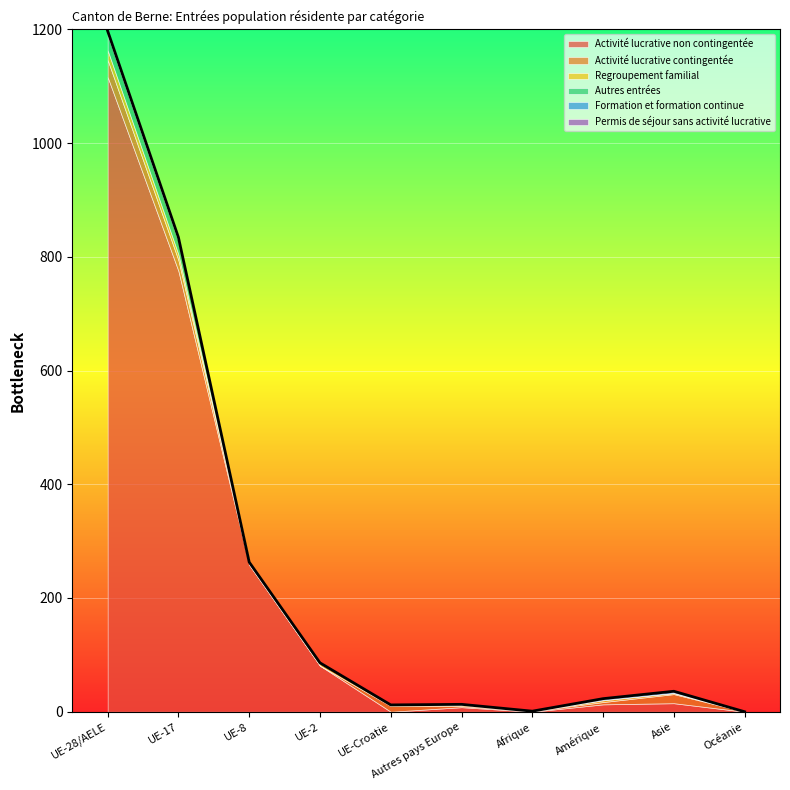

Is the value of Autres entrées at Amérique greater than the value of Activité lucrative non contingentée at Océanie?

Yes